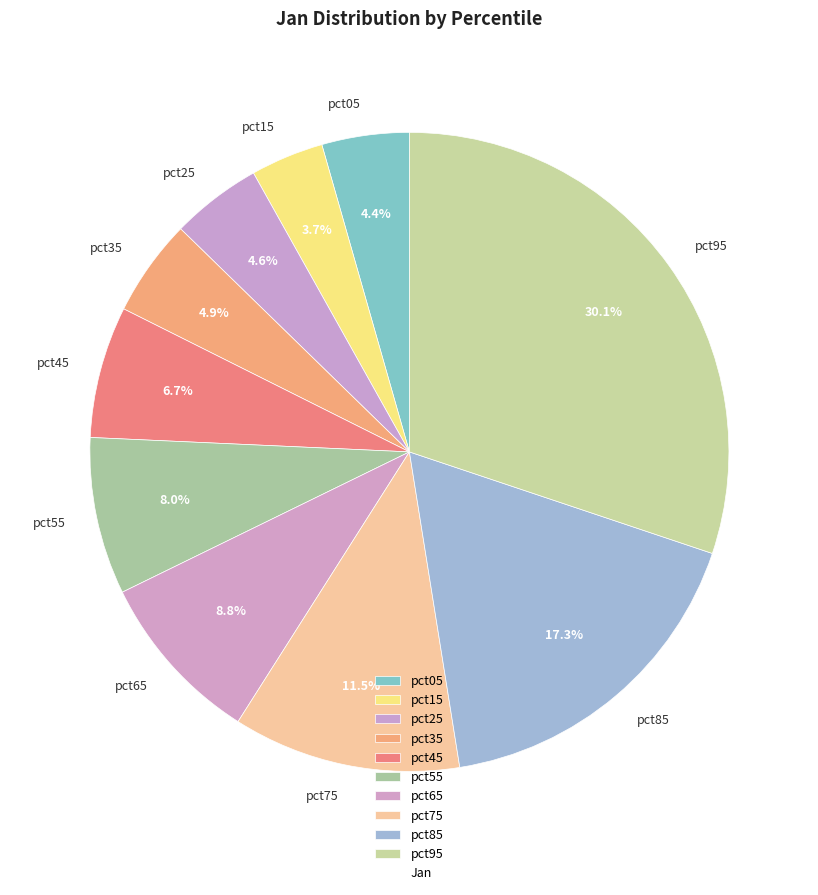

Which has a higher value, pct55 or pct65?

pct65